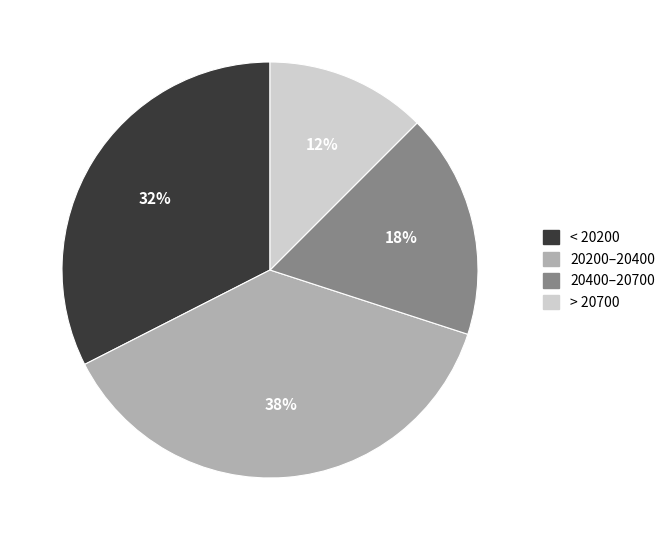

Combined, do < 20200 and 20200–20400 account for over 50%?

Yes